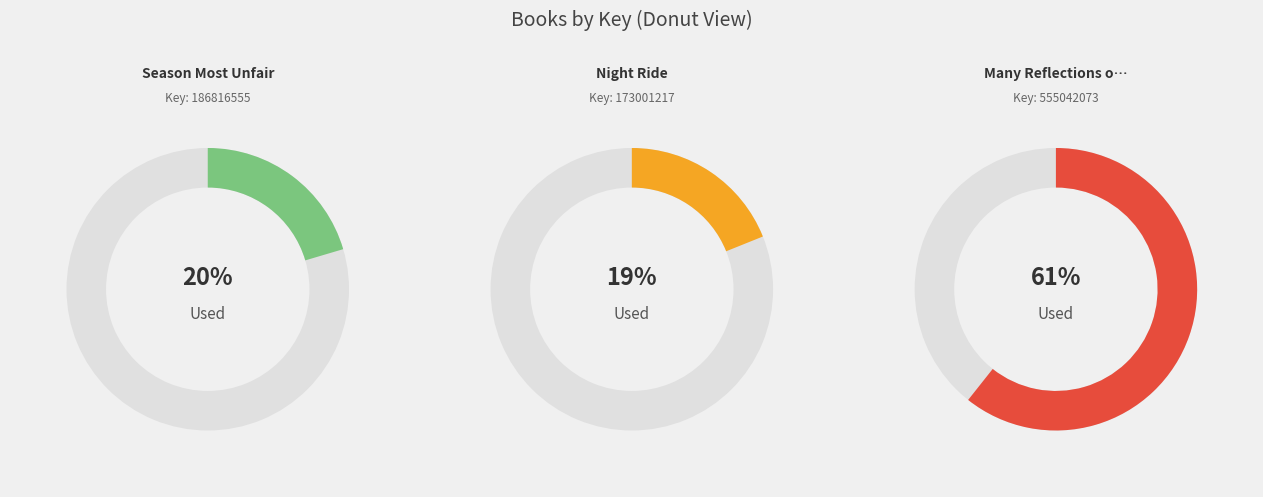

Which category has the smallest portion of the pie?

Night Ride